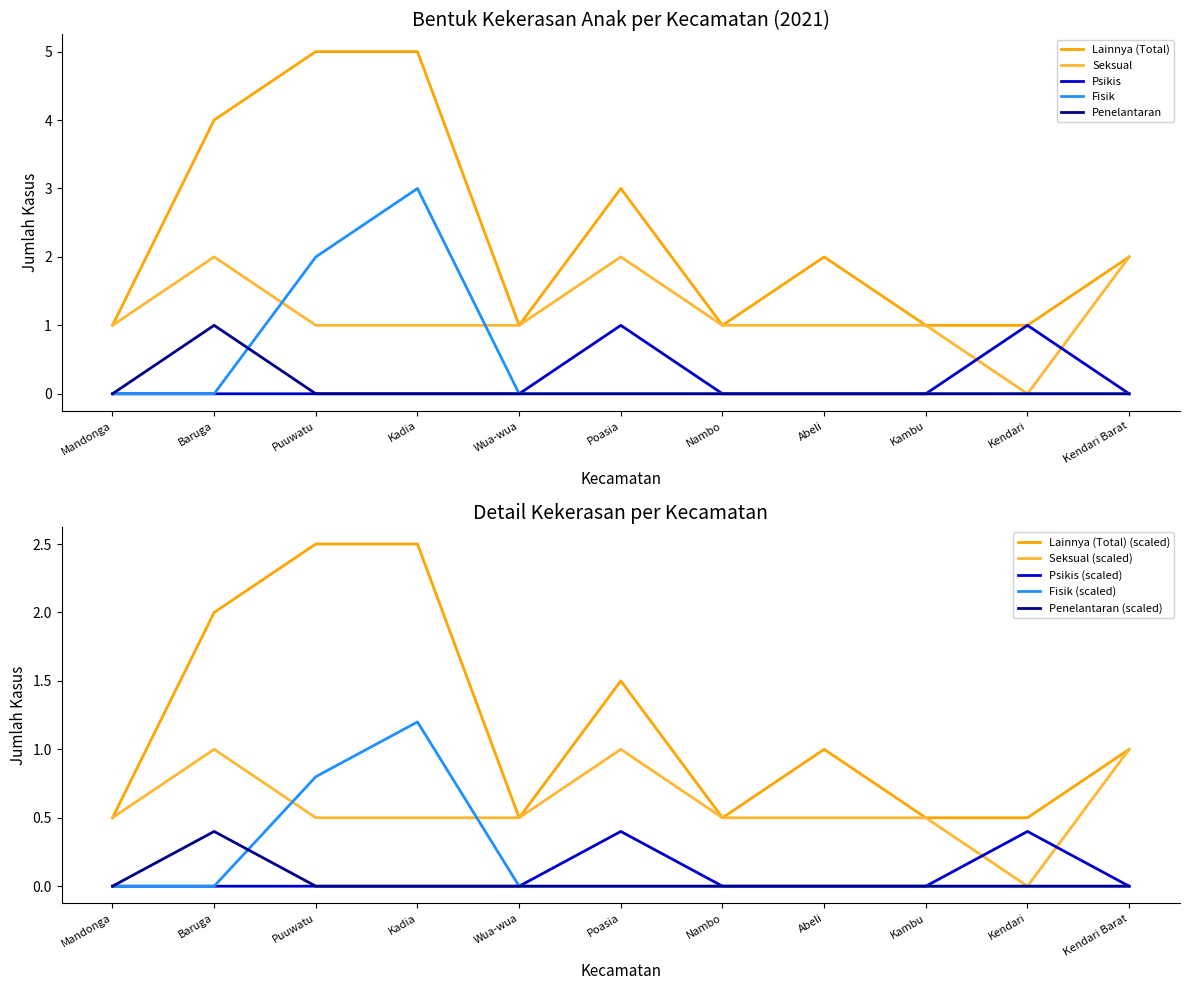

Does the chart display data point markers on the line(s)?

No